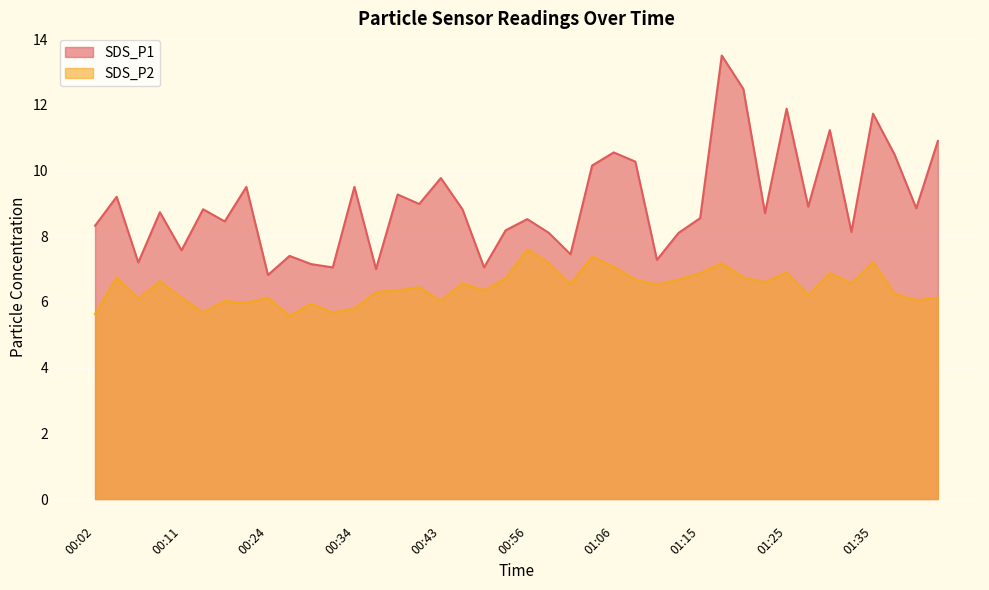

Which series has the largest total across all categories?

SDS_P1